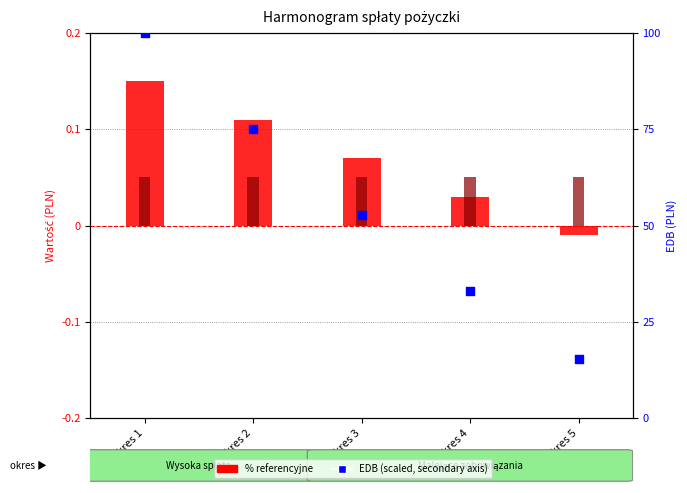

At which category is the sum across all series the highest?

Okres 1